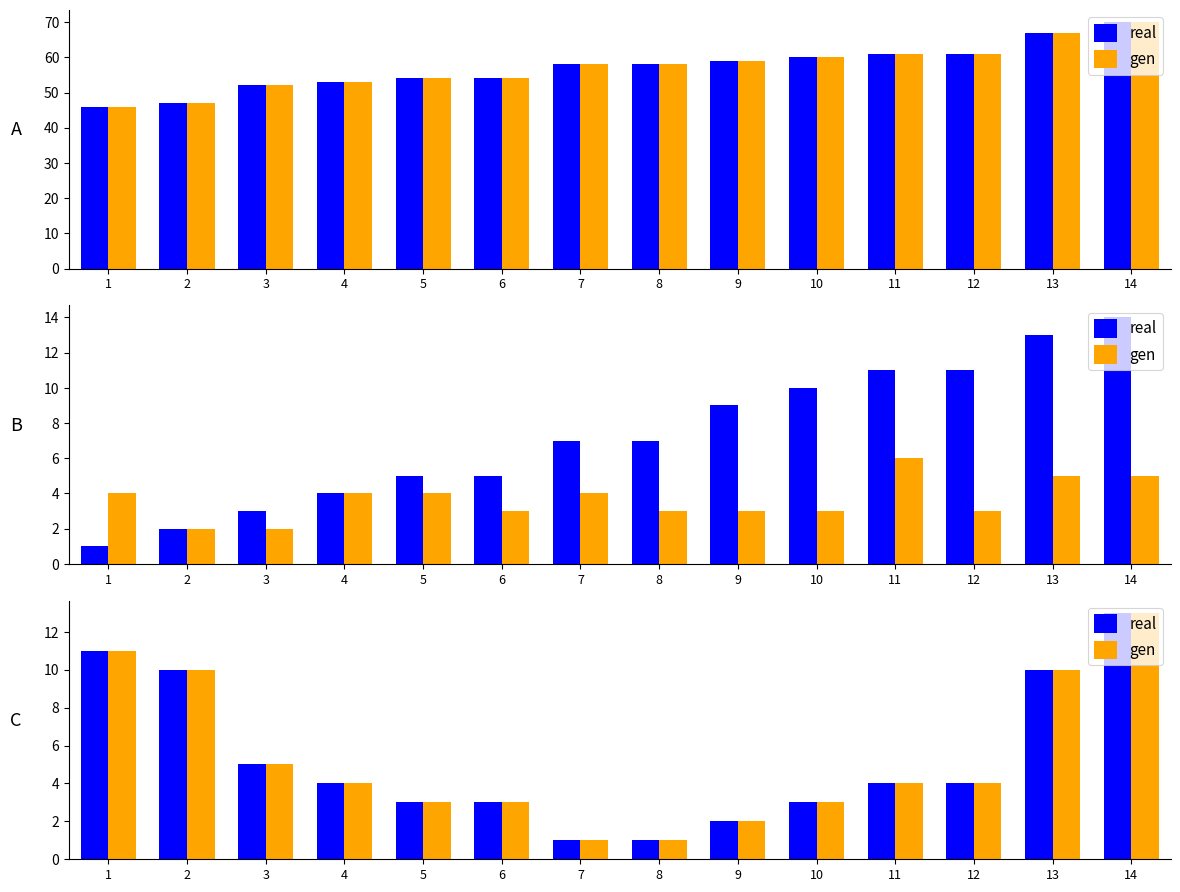

Are the bars horizontal?

No